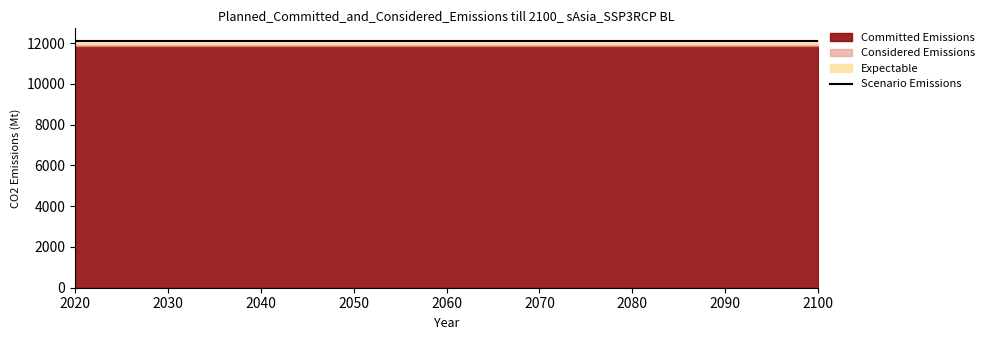

At how many categories does at least one series exceed 6661?

15